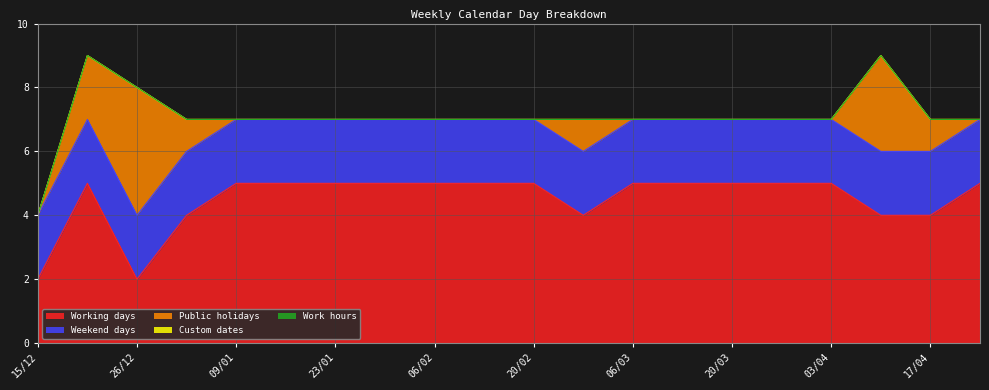

Rank the categories by Custom dates value from highest to lowest.

15/12, 19/12, 26/12, 02/01, 09/01, 16/01, 23/01, 30/01, 06/02, 13/02, 20/02, 27/02, 06/03, 13/03, 20/03, 27/03, 03/04, 10/04, 17/04, 24/04